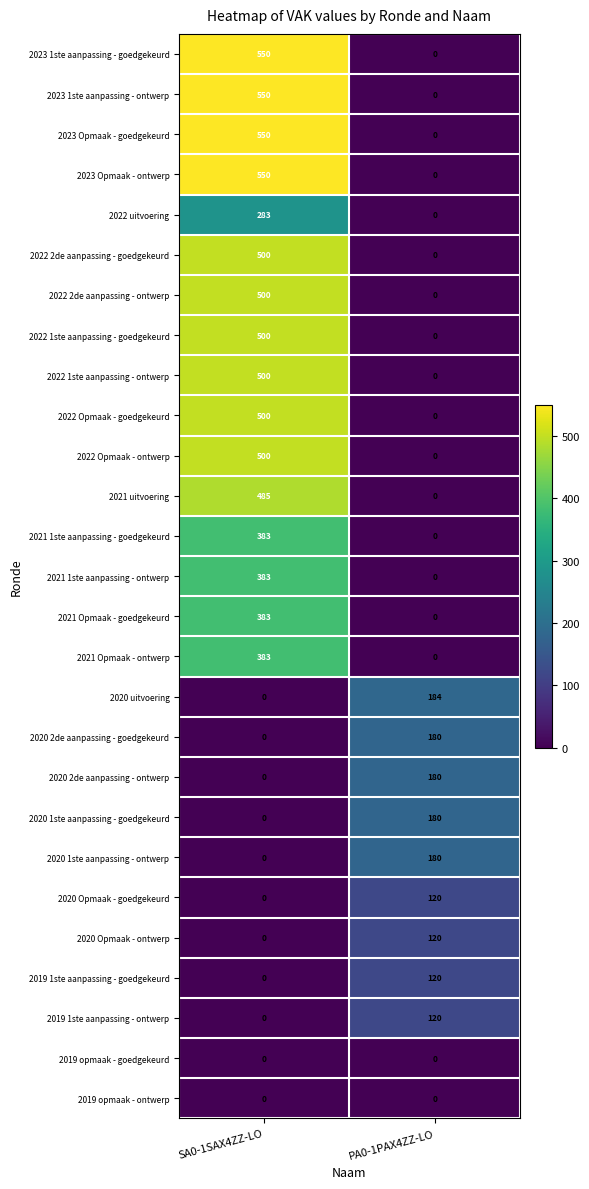

What is the difference between the maximum and minimum values in the 2023 Opmaak - goedgekeurd series?

550